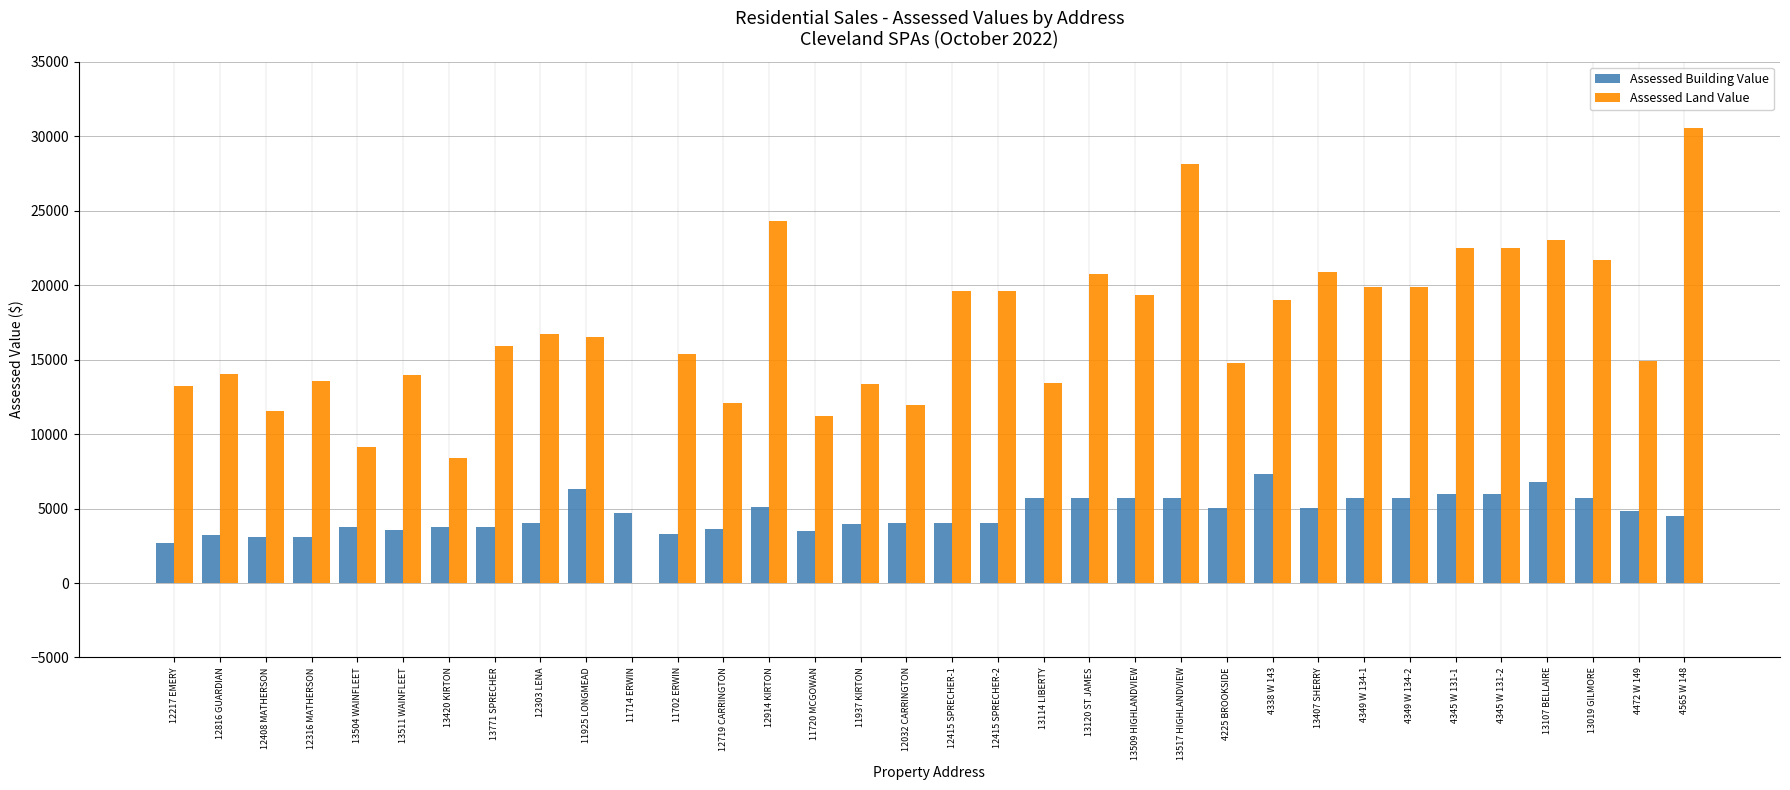

What is the sum of the Assessed Land Value values at 11925 LONGMEAD and 4472 W 149?

31395